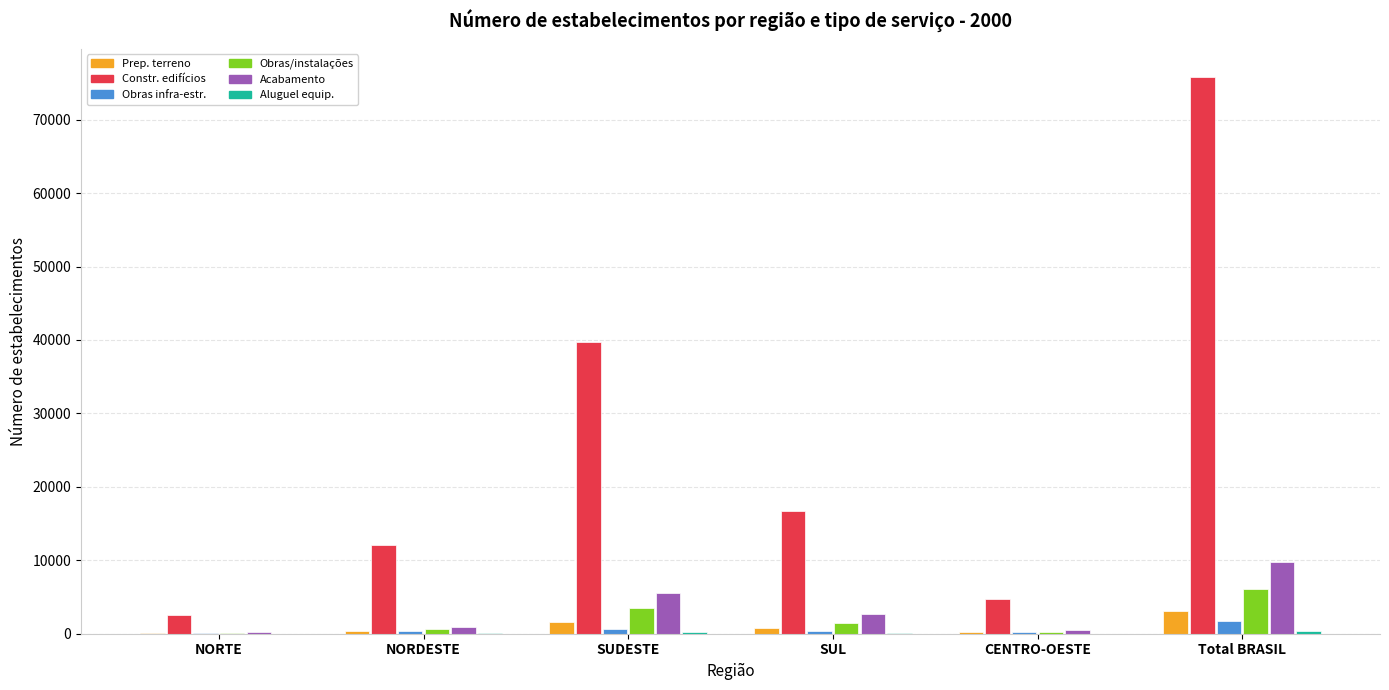

What is the maximum value shown in the chart?

75856